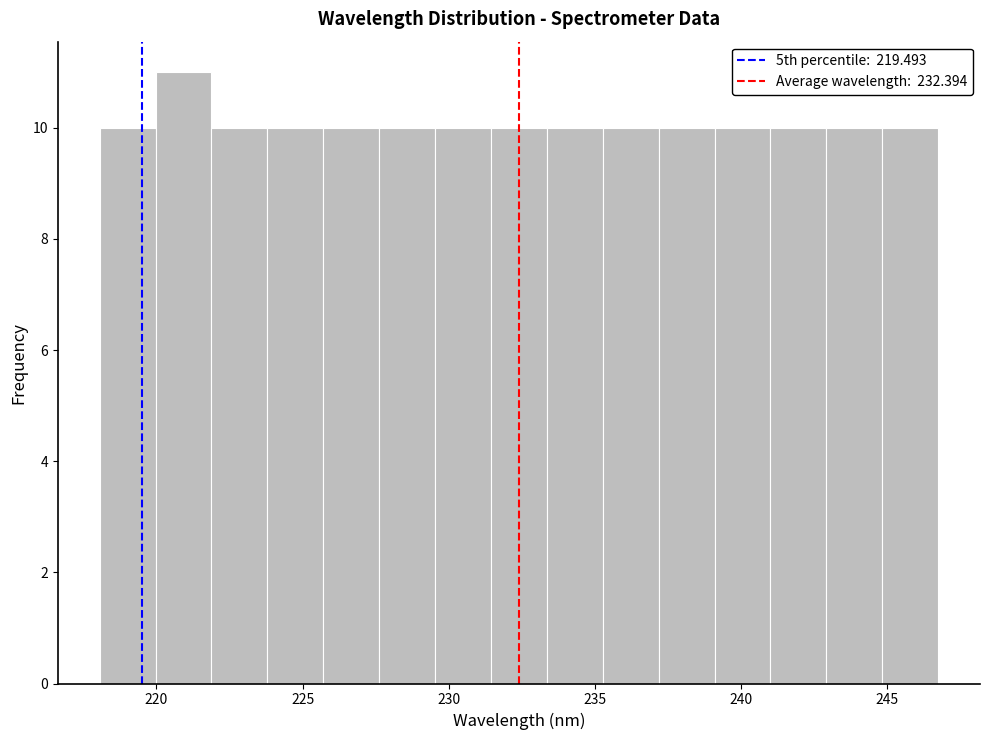

Read against the x-axis, roughly where is the centre of the tallest bar?

221.0